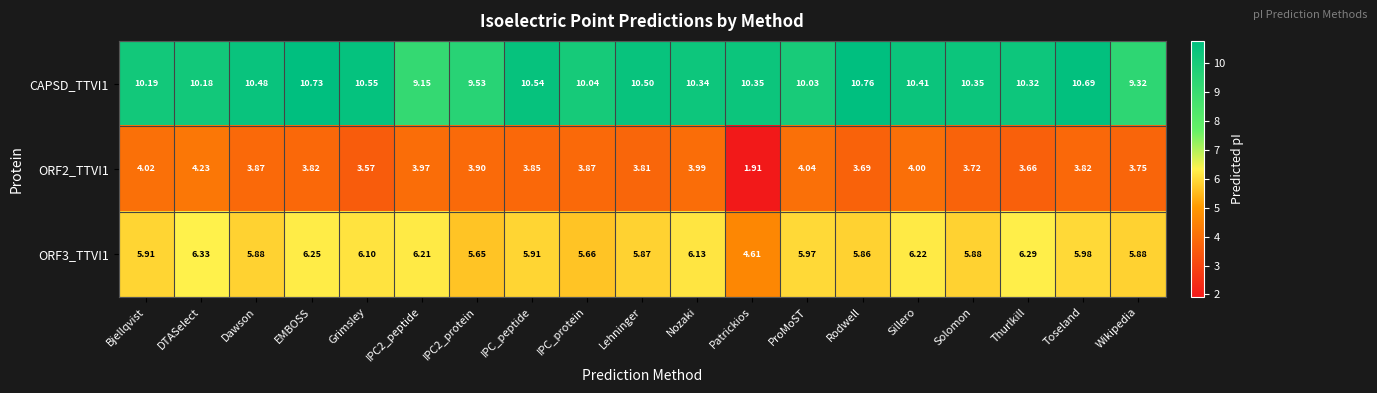

Which series has the largest range (max minus min)?

ORF2_TTVI1